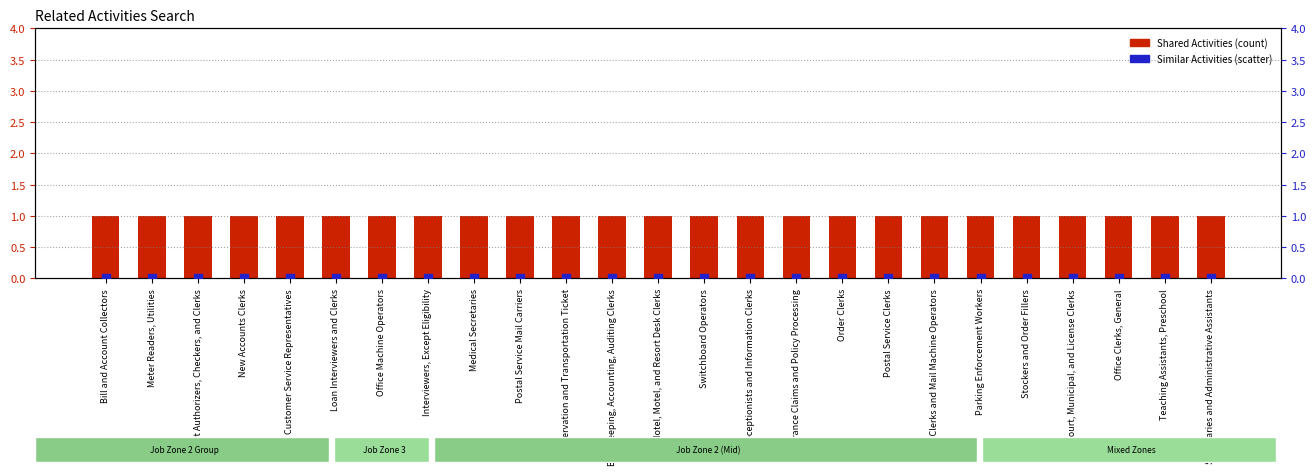

Which series reaches the maximum Y coordinate?

Shared Activities